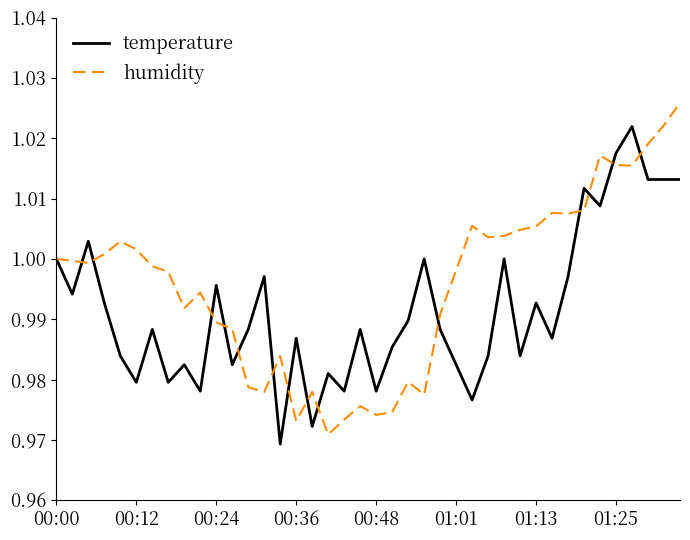

Rank the series by their average value, from lowest to highest.

temperature, humidity